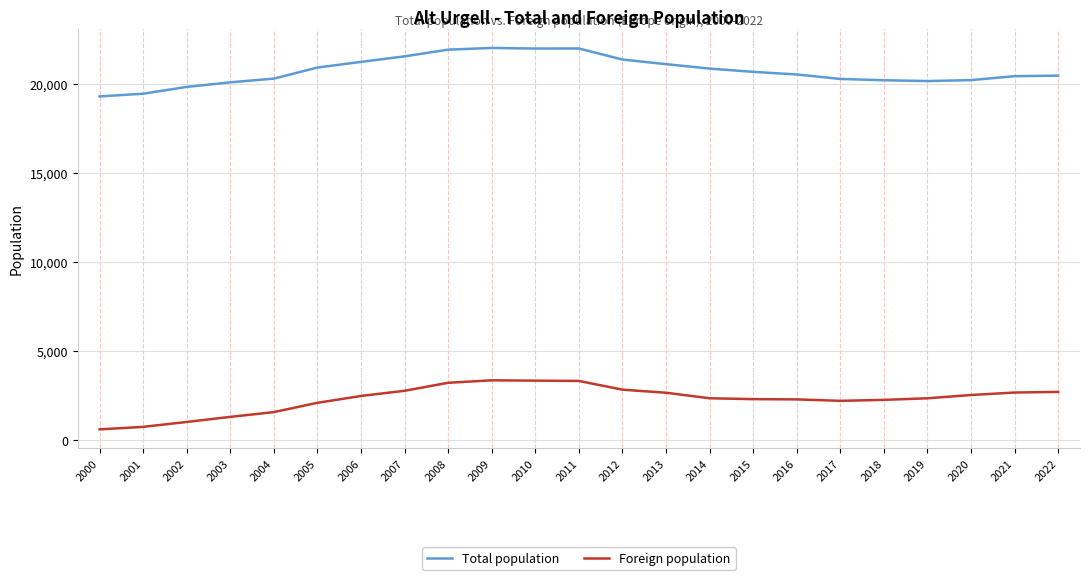

True or false: Foreign population has a value of 2678 at 2021.

True